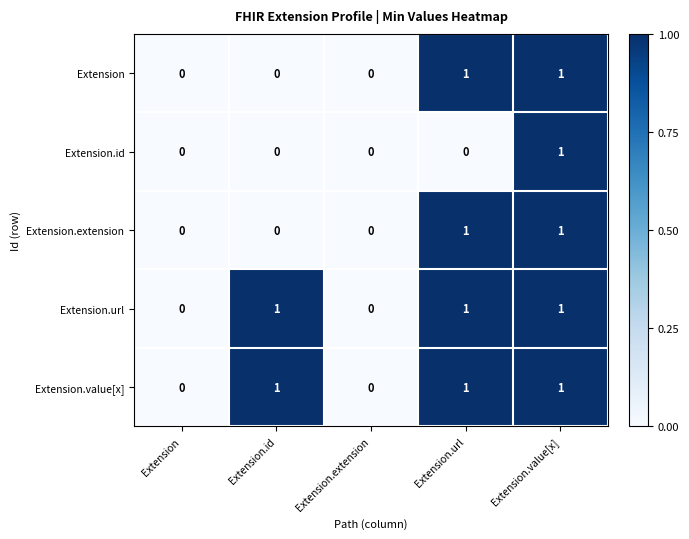

Is it true that Extension.url equals 2 at Extension.value[x]?

False